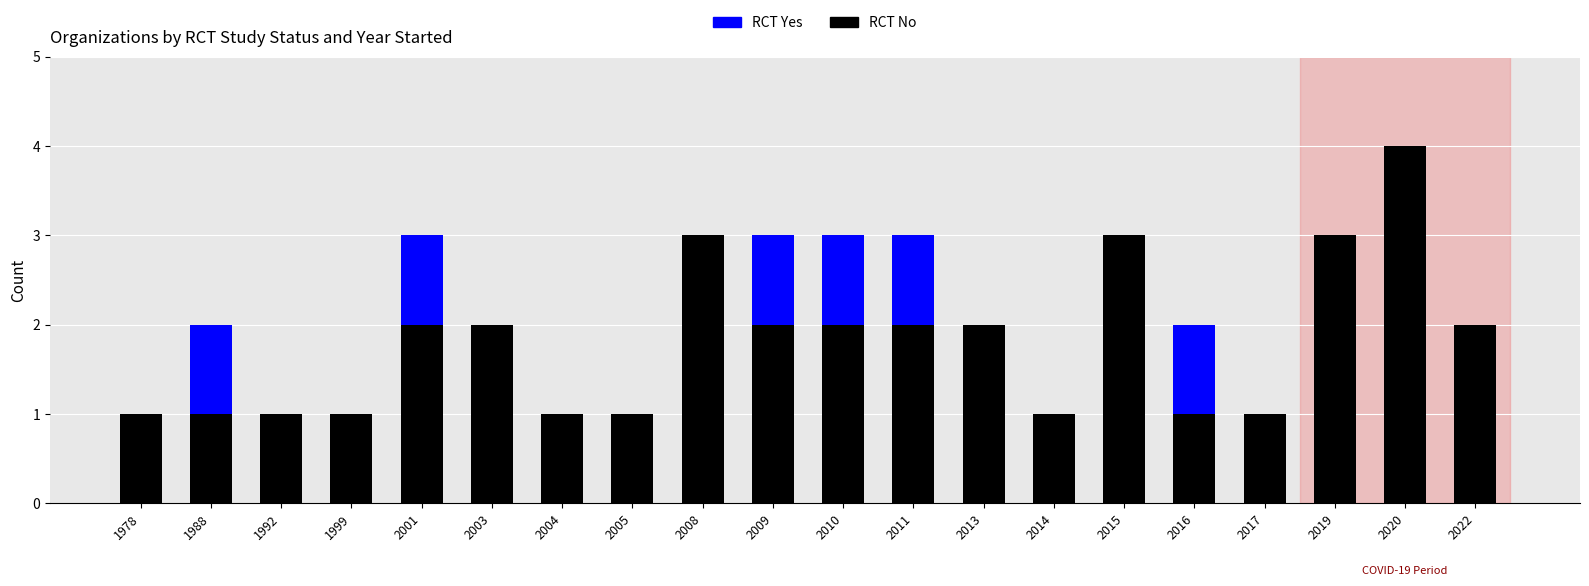

True or false: RCT No has a value of 2 at 2009.

True